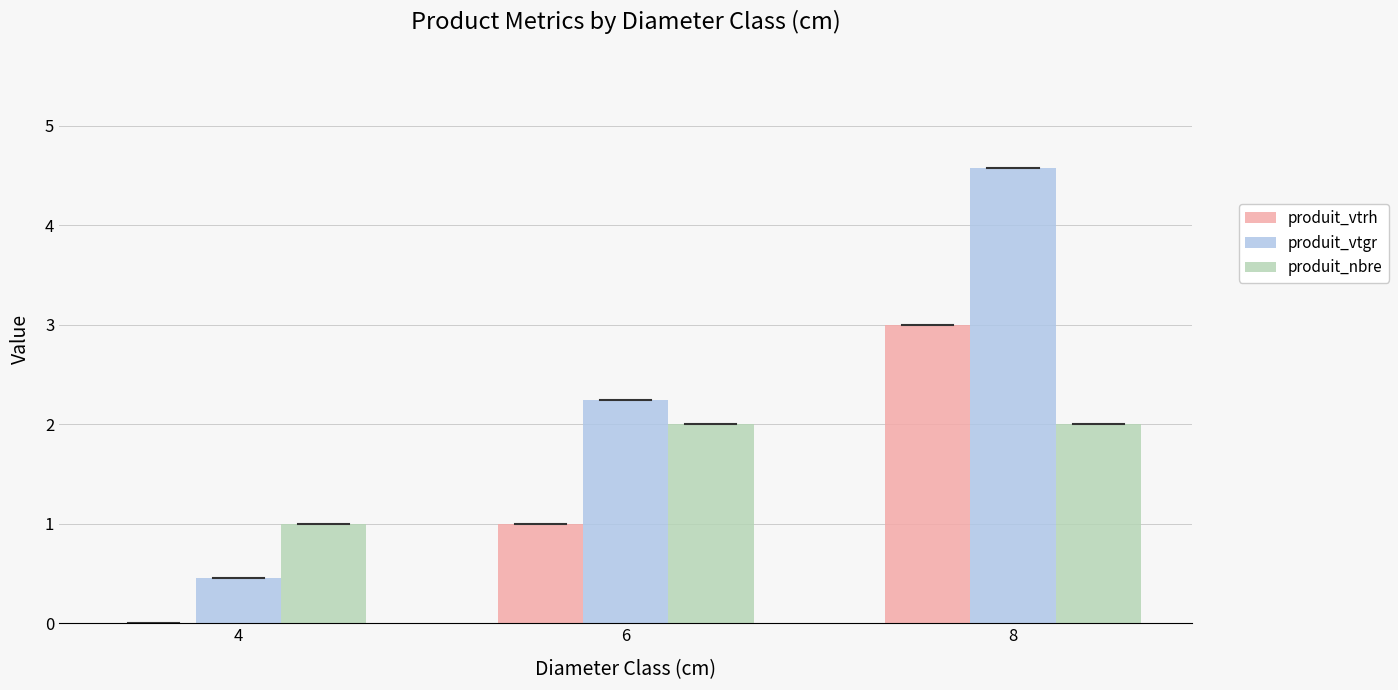

Between 4 and 6, which series saw the biggest shift?

produit_vtgr